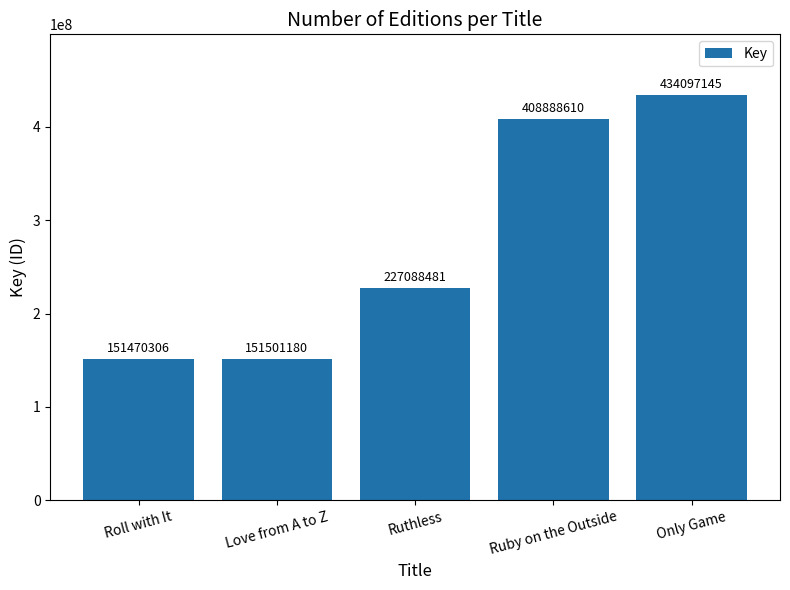

Reading left to right, extract all data points from this chart.

Roll with It=151470306	Love from A to Z=151501180	Ruthless=227088481	Ruby on the Outside=408888610	Only Game=434097145